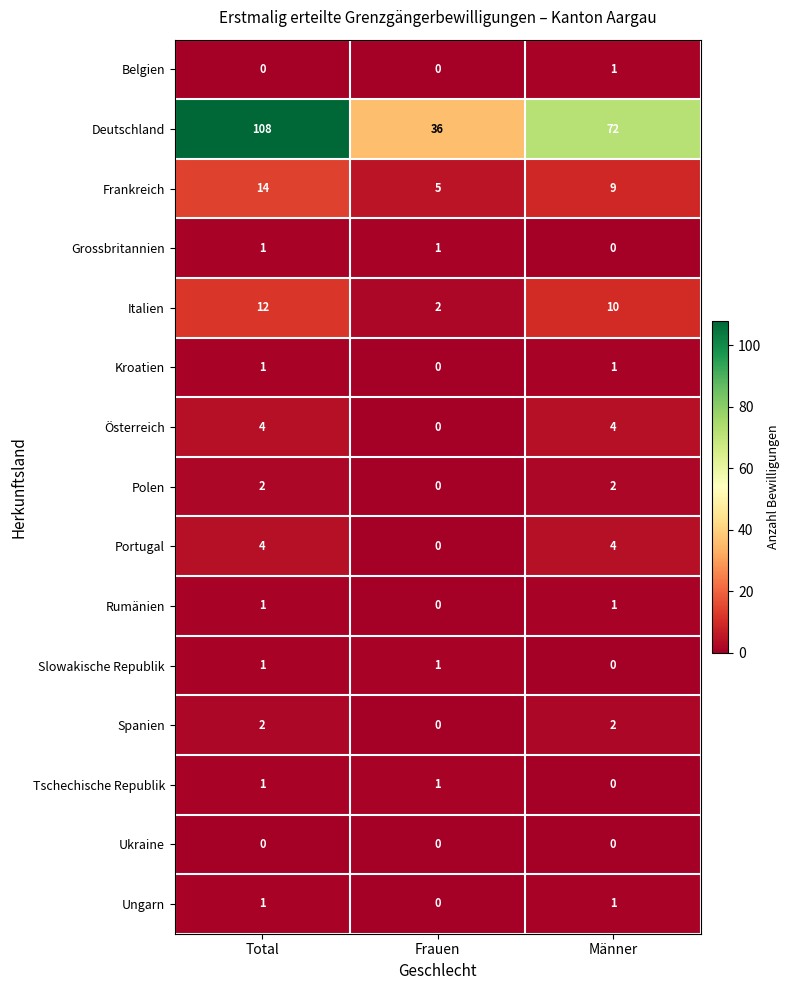

How many data points does each series have?

3